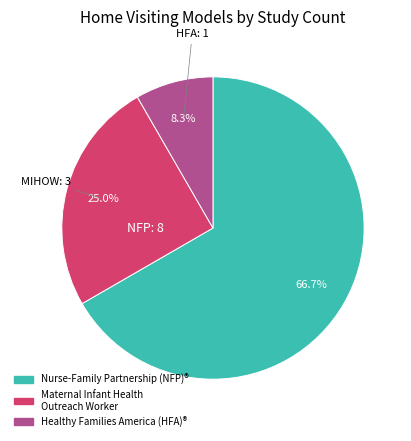

Does any single category account for the majority?

Yes